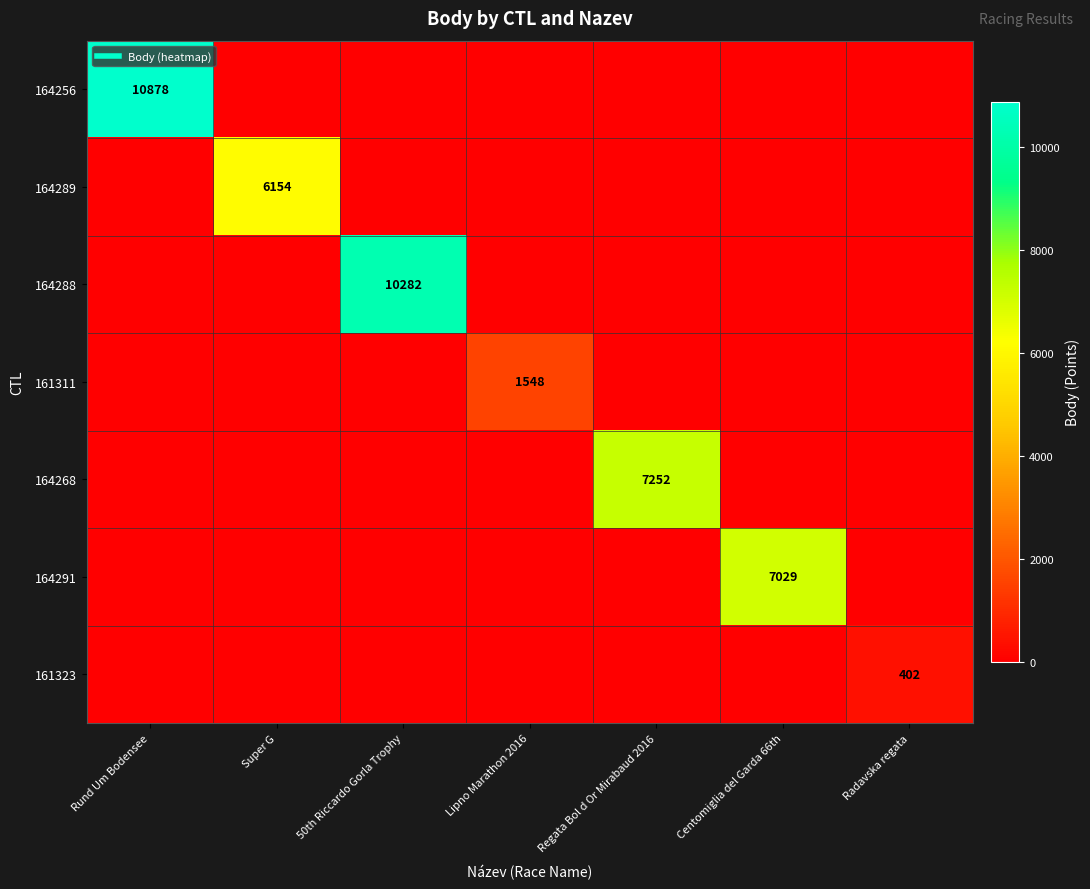

Which series changed the most between 50th Riccardo Gorla Trophy and Centomiglia del Garda 66th?

164288